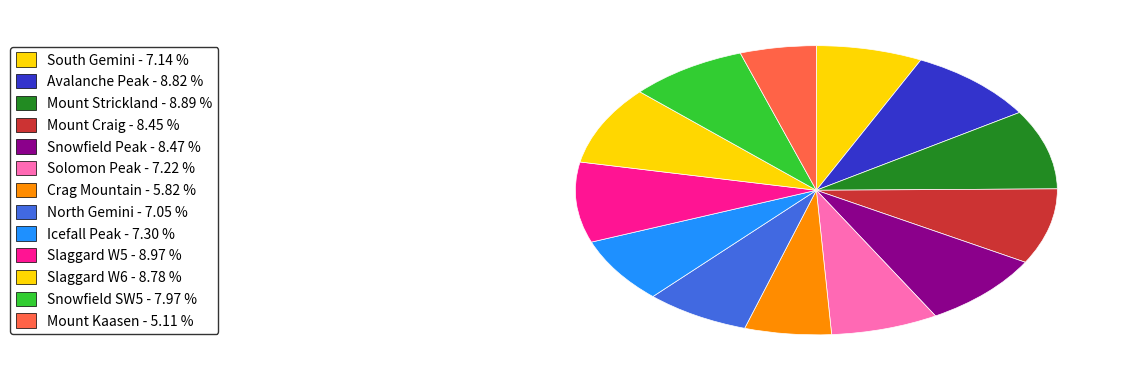

How many segments does this pie chart have?

13